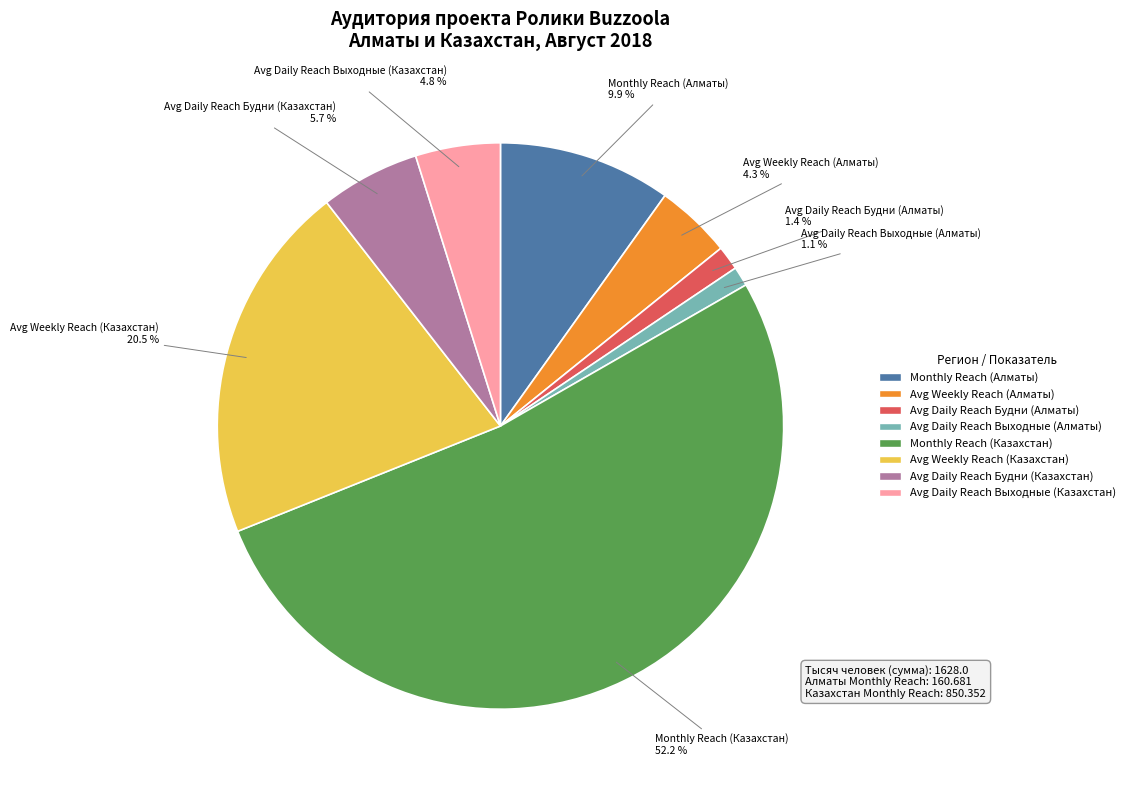

Is it true that Avg Daily Reach Выходные (Казахстан) is 5% of the pie?

True